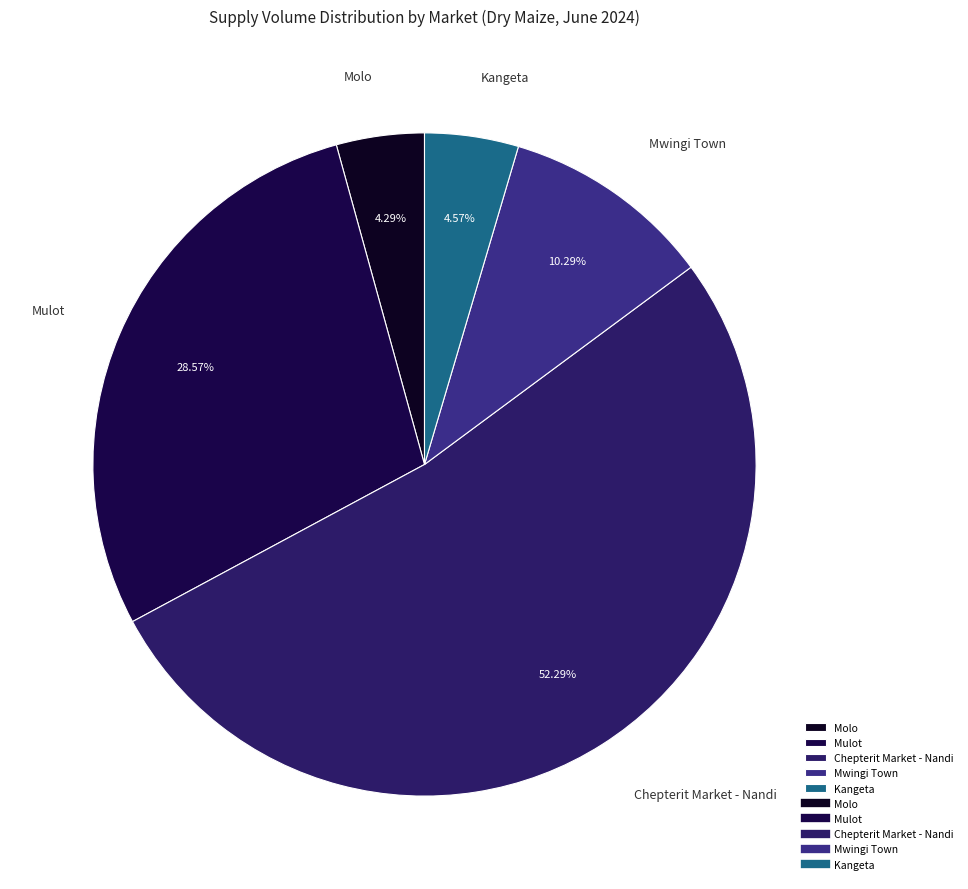

Which category has the biggest portion of the pie?

Chepterit Market - Nandi